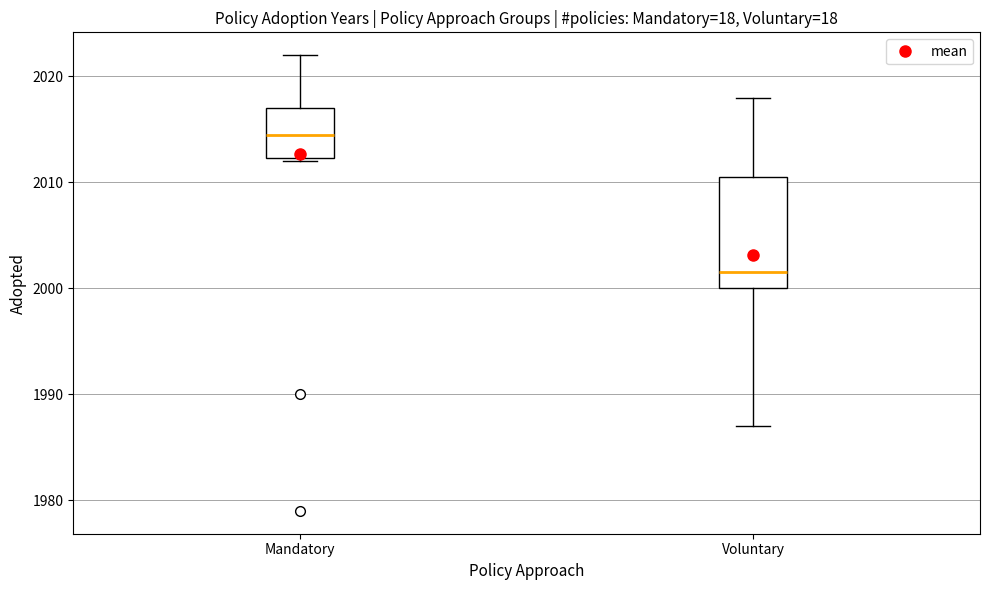

Which box's median line is the highest?

Mandatory